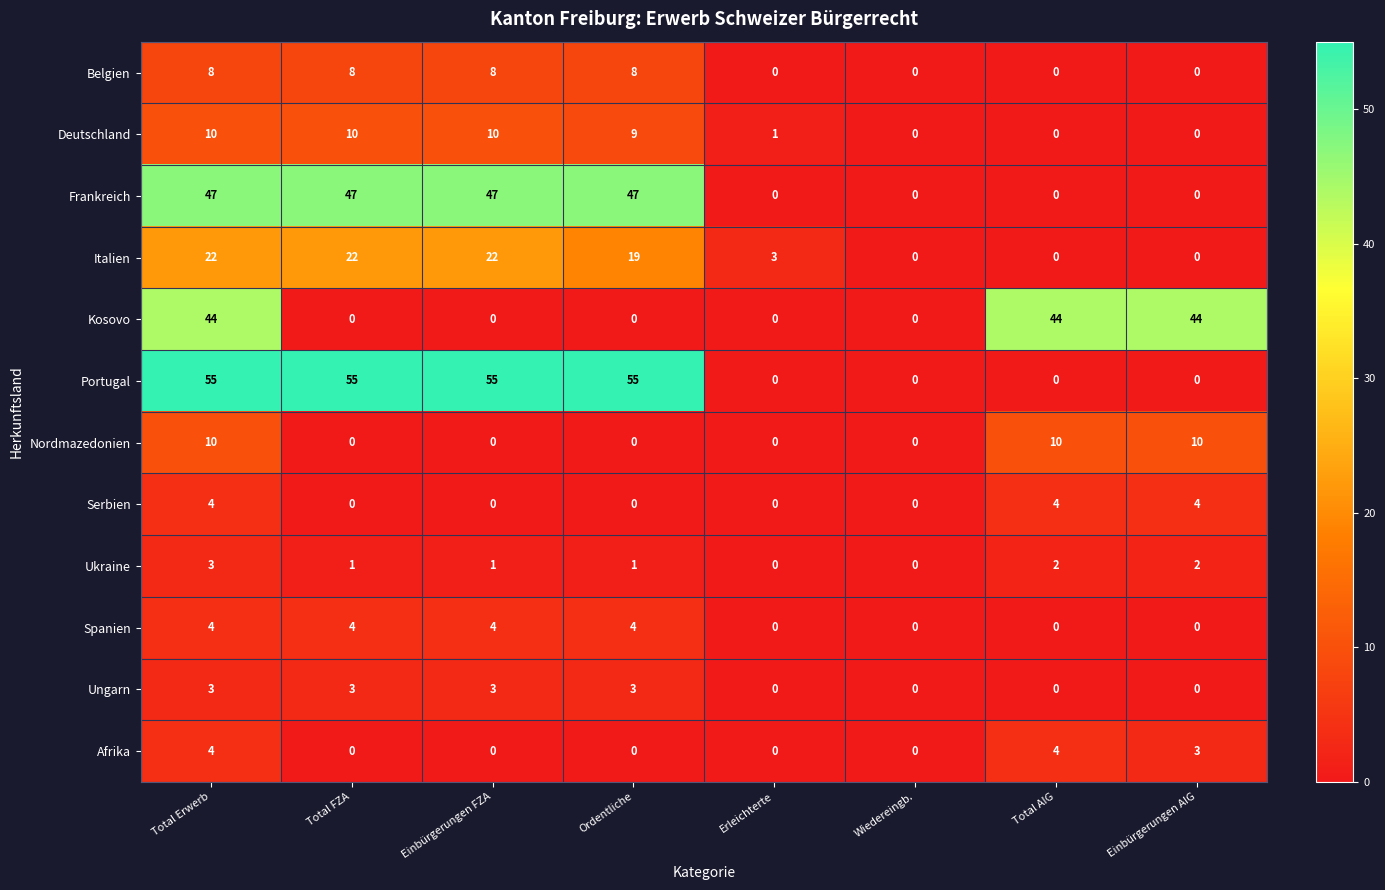

Which series has the largest total across all categories?

Portugal